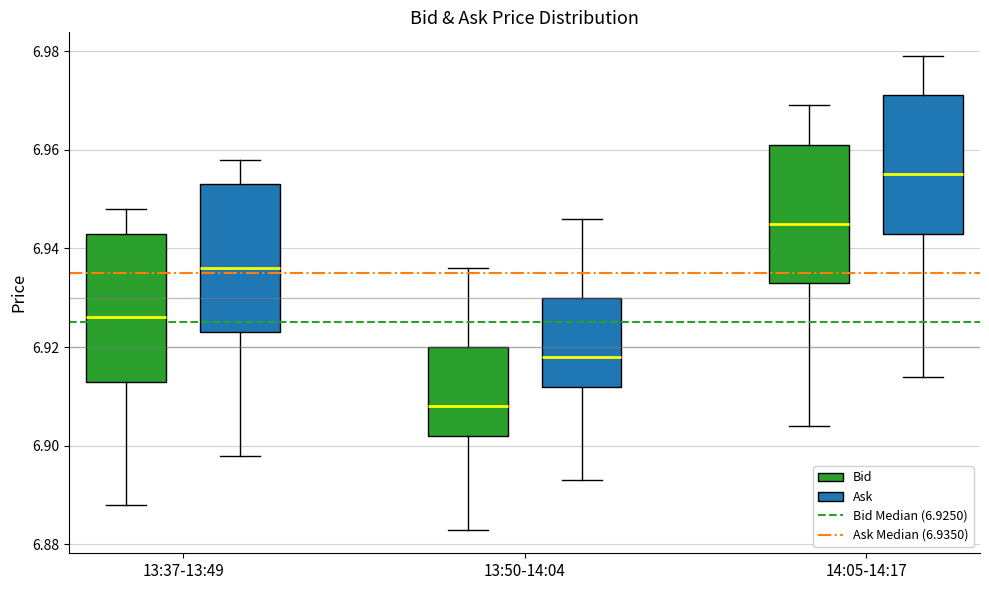

Reading left to right, read every box against the y-axis: the position of its median line, the range the box covers, and the ends of its whiskers. The values are not printed on the chart, so give them approximately, as read against the axis.

13:37-13:49 (Bid): median 6.926, box 6.914 to 6.944, whiskers 6.888 to 6.948
13:37-13:49 (Ask): median 6.936, box 6.924 to 6.954, whiskers 6.898 to 6.958
13:50-14:04 (Bid): median 6.908, box 6.902 to 6.920, whiskers 6.884 to 6.936
13:50-14:04 (Ask): median 6.918, box 6.912 to 6.930, whiskers 6.894 to 6.946
14:05-14:17 (Bid): median 6.946, box 6.934 to 6.962, whiskers 6.904 to 6.970
14:05-14:17 (Ask): median 6.956, box 6.944 to 6.972, whiskers 6.914 to 6.980